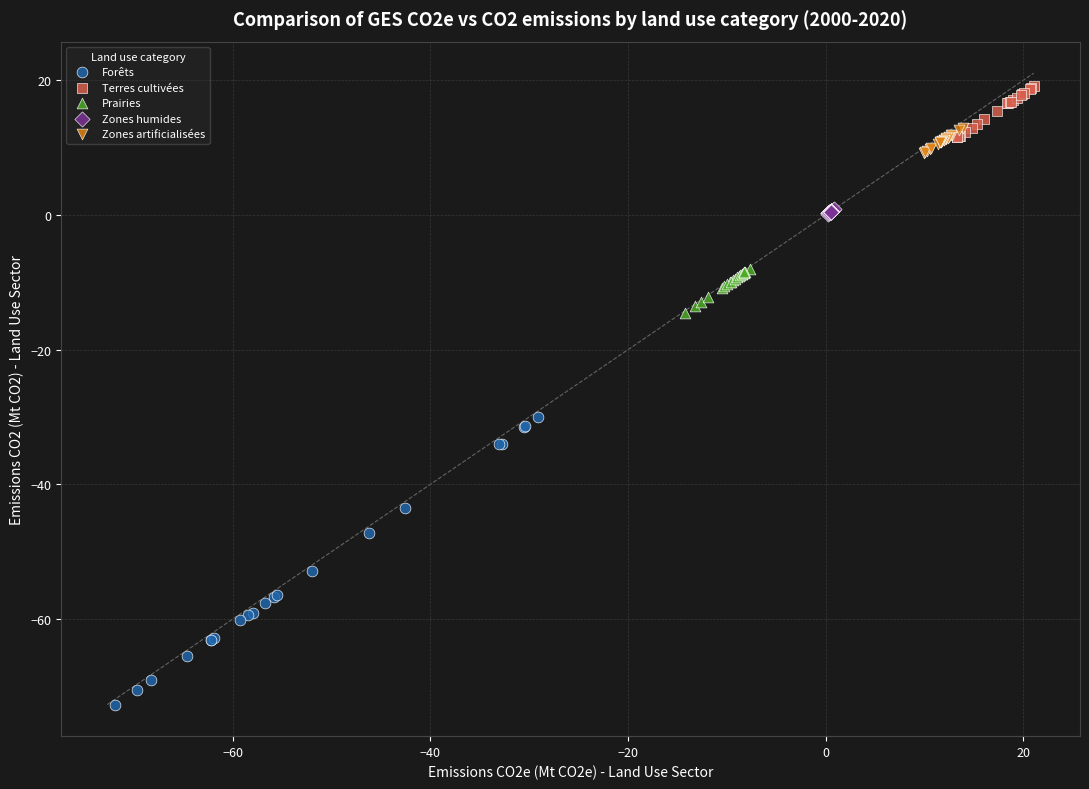

Which series contains the highest Y value?

Terres cultivées